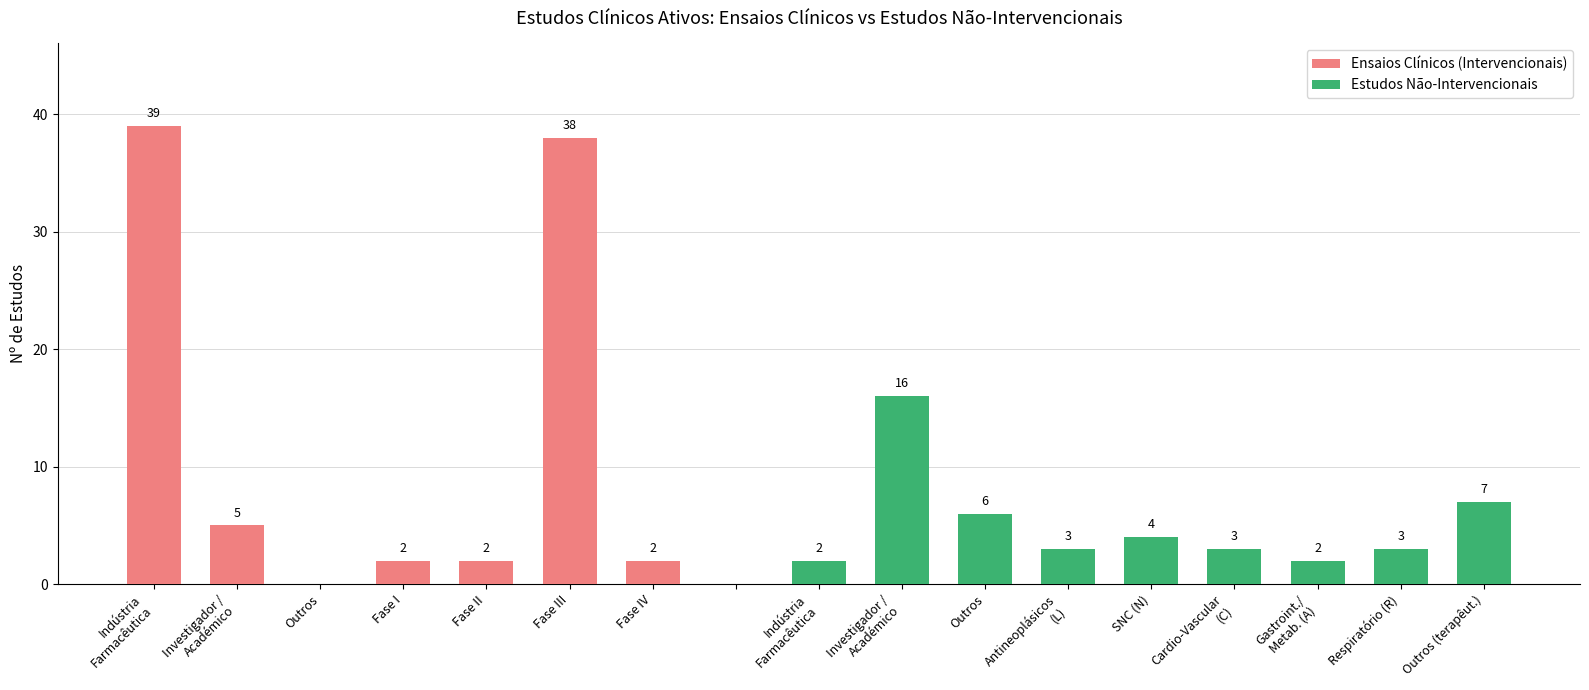

What is the difference between the maximum and minimum values in the Ensaios Clínicos (Intervencionais) series?

39